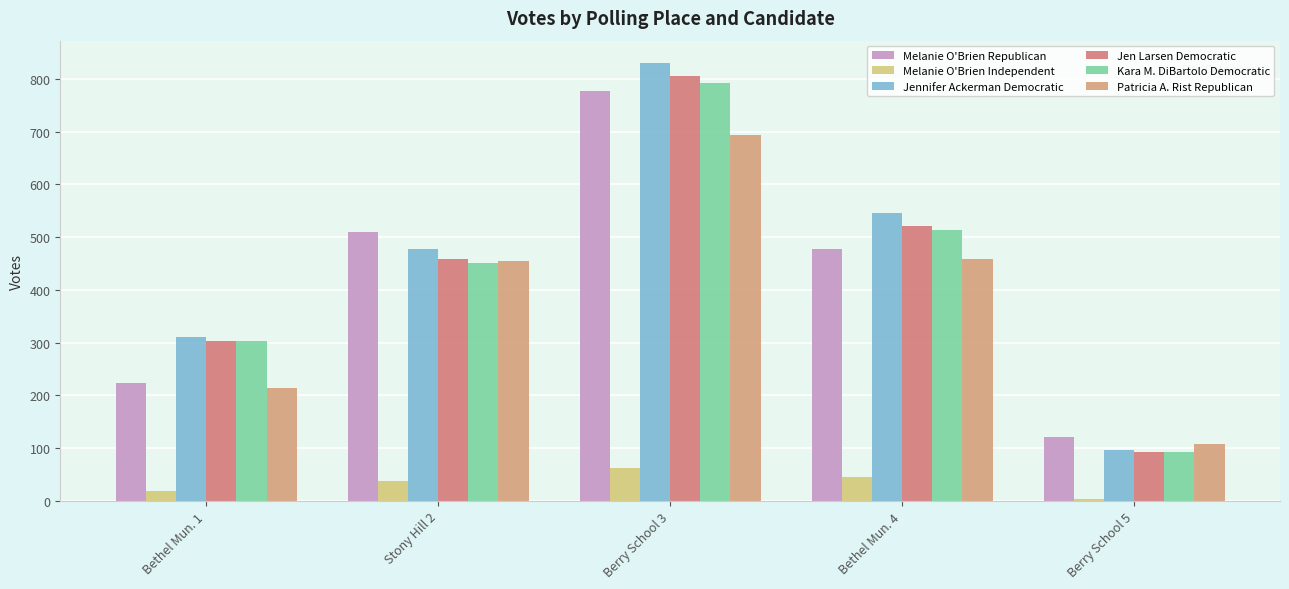

Are the bars grouped side by side (vs. stacked)?

Yes